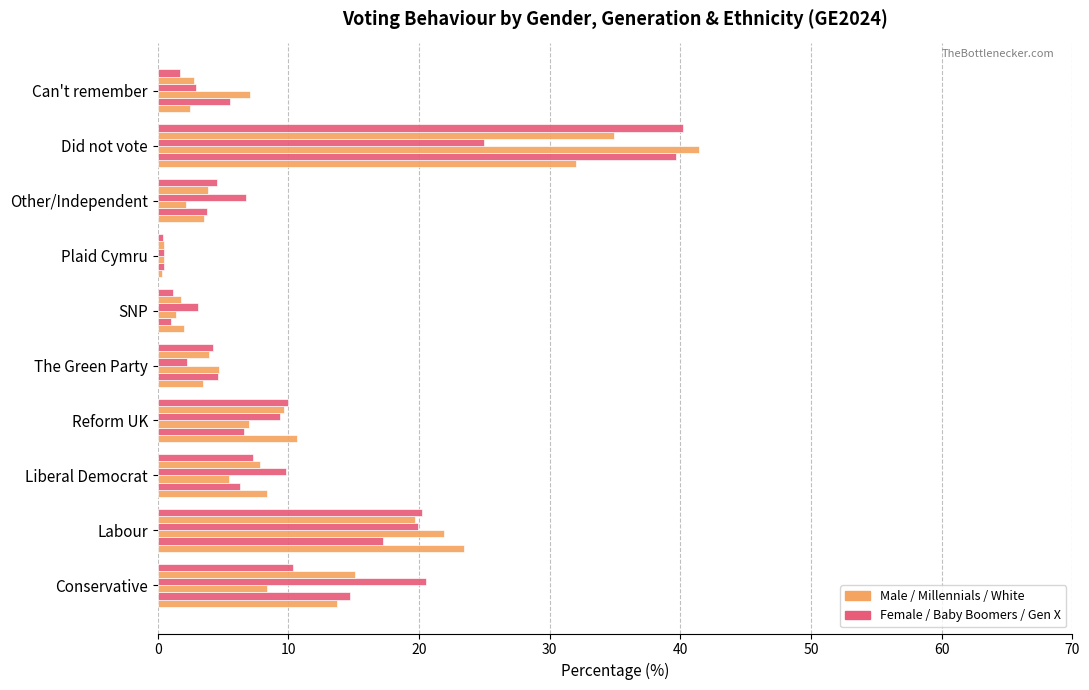

Count the number of data series in this chart.

6